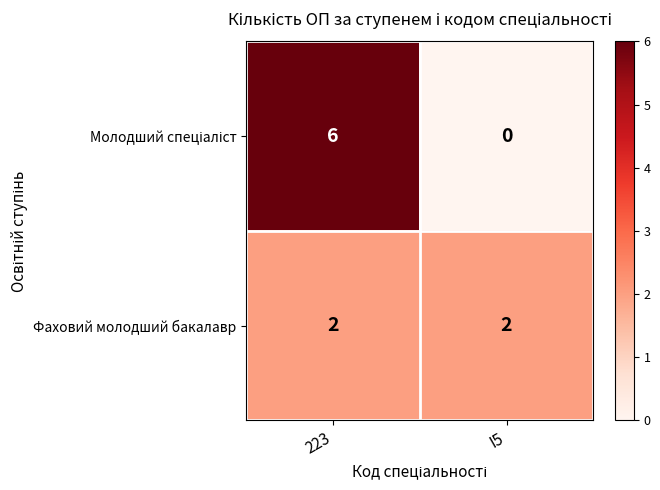

What is the sum of all Фаховий молодший бакалавр values?

4